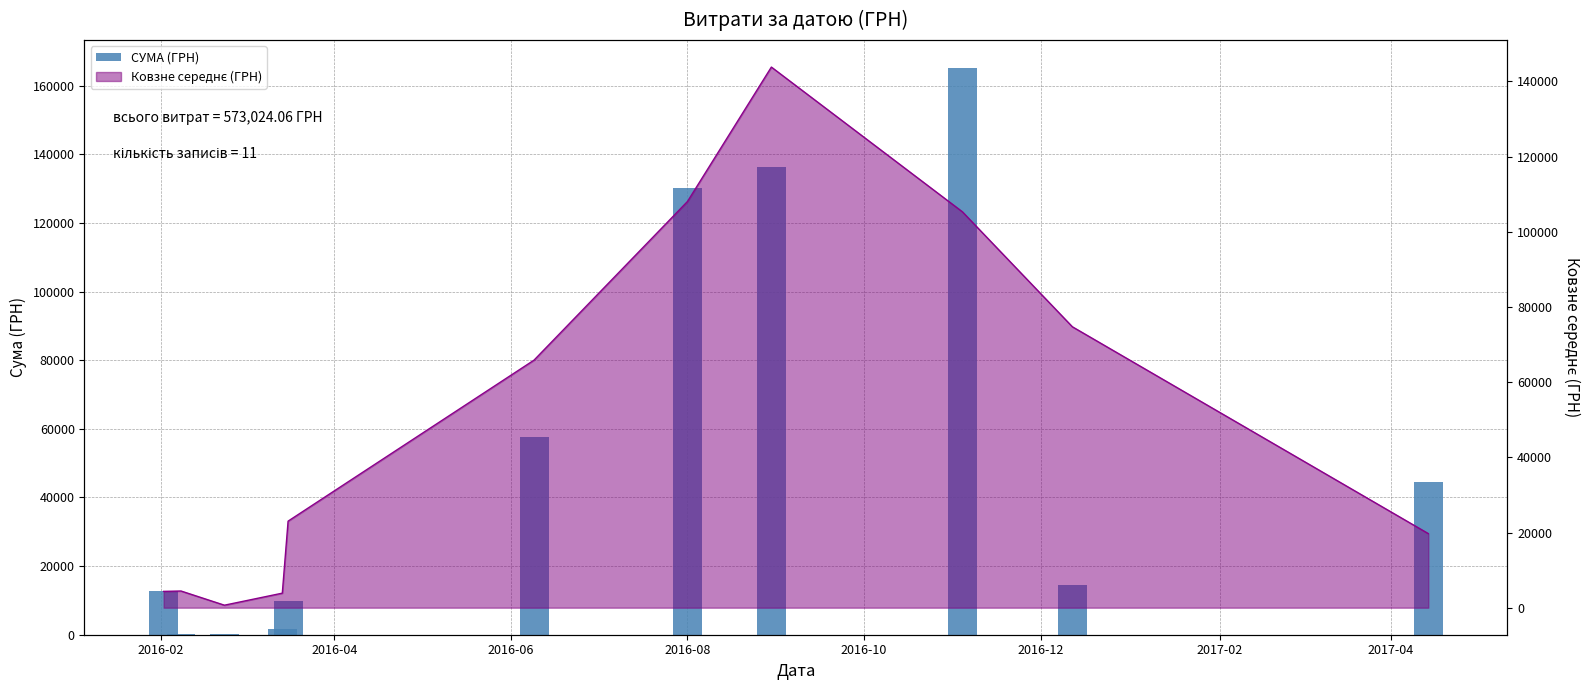

How many data points are less than 14600?

5